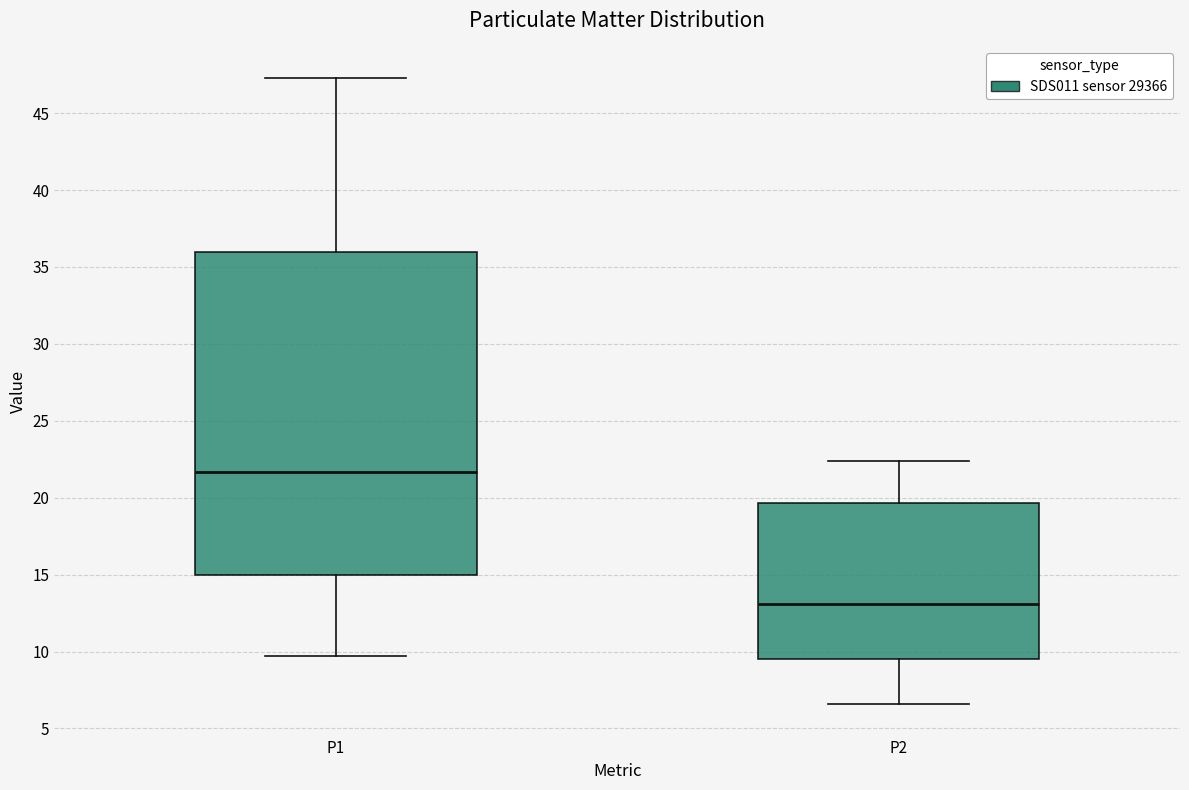

Reading left to right, transcribe this box plot: for each box, give where its median line is, the range the box spans, and where its two whiskers end, as read against the y-axis. The values are not printed on the chart, so give them approximately, as read against the axis.

P1: median 21.5, box 15.0 to 36.0, whiskers 9.5 to 47.5
P2: median 13.0, box 9.5 to 19.5, whiskers 6.5 to 22.5